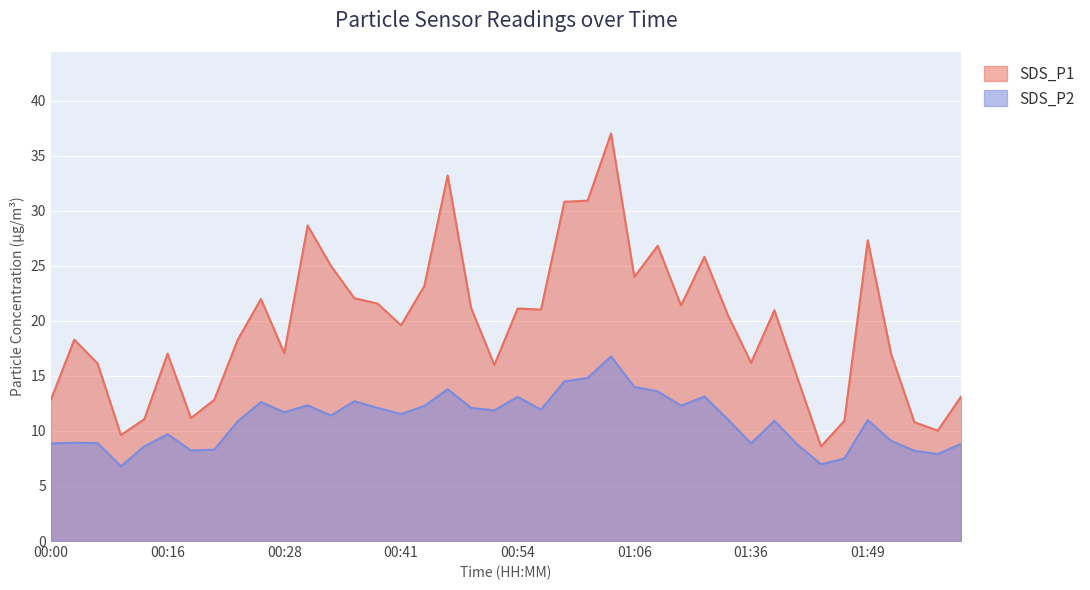

What is the highest value of the SDS_P1 series?

37.0